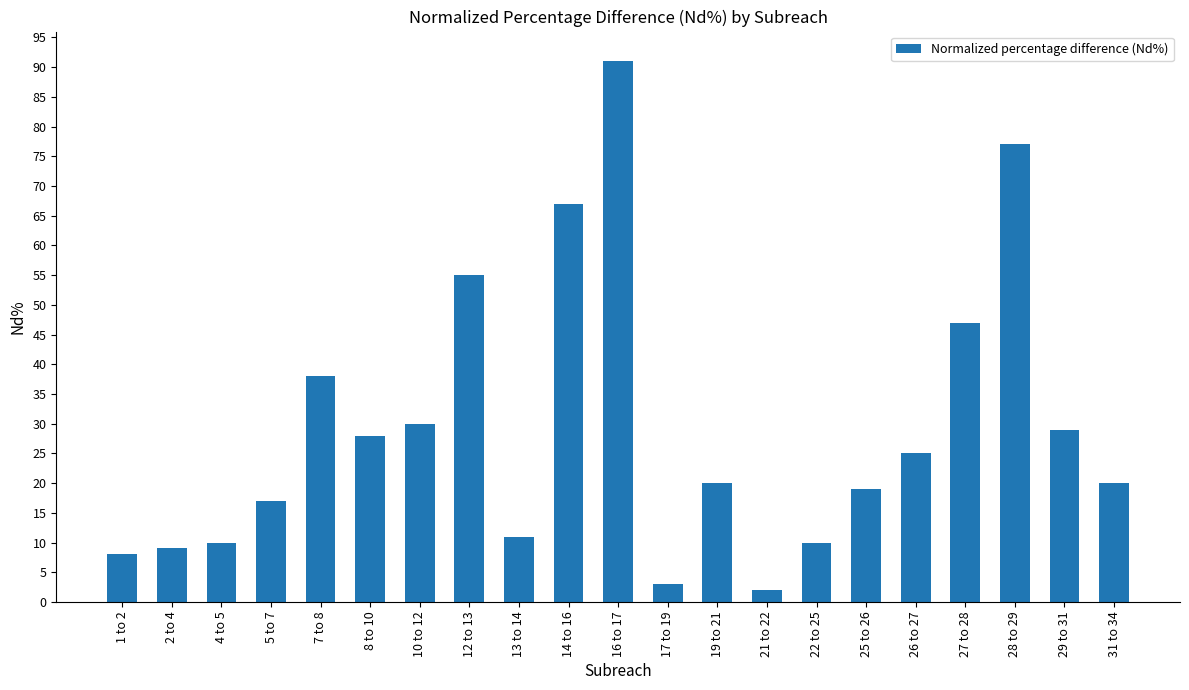

What is the greatest value displayed?

91